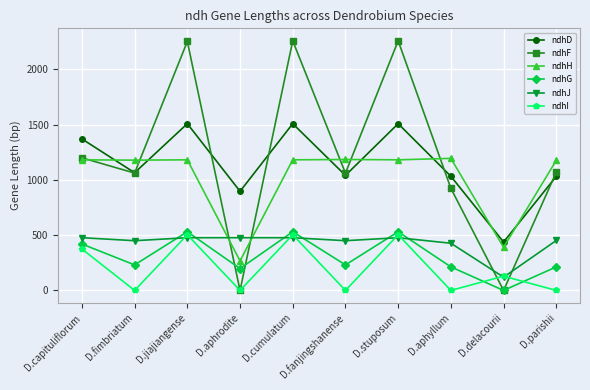

Is the value of ndhH at D.capituliflorum greater than the value of ndhG at D.cumulatum?

Yes